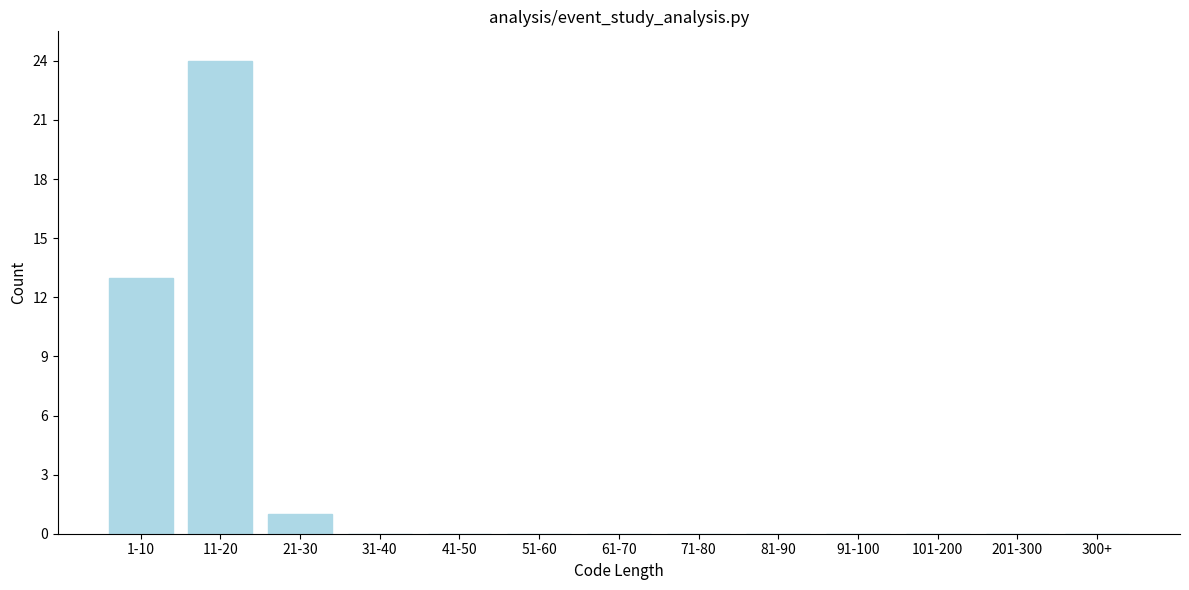

Reading left to right, what are all the values shown in this chart?

1-10=13	11-20=24	21-30=1	31-40=0	41-50=0	51-60=0	61-70=0	71-80=0	81-90=0	91-100=0	101-200=0	201-300=0	300+=0